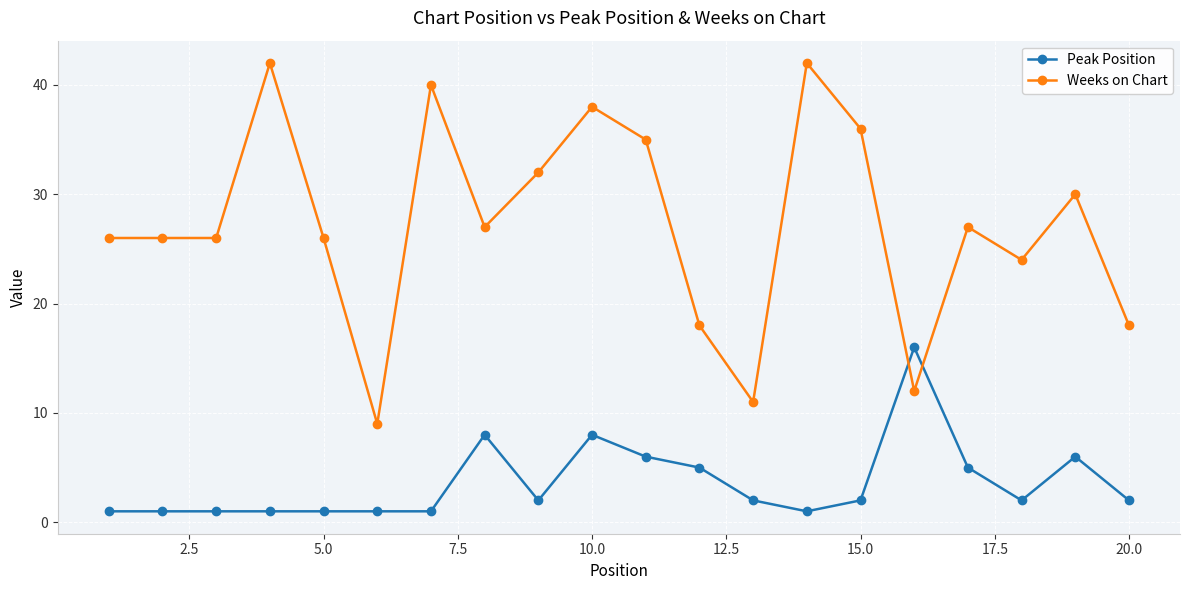

How many lines are shown in the chart?

2